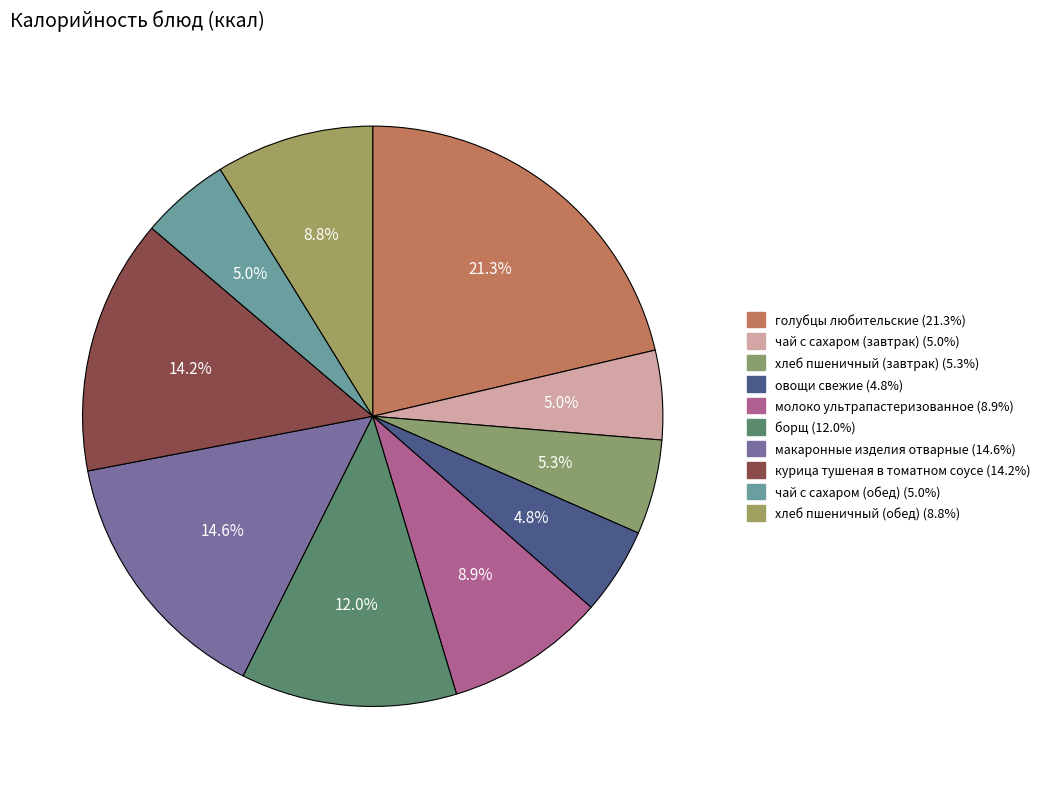

Which slice is the smallest?

овощи свежие